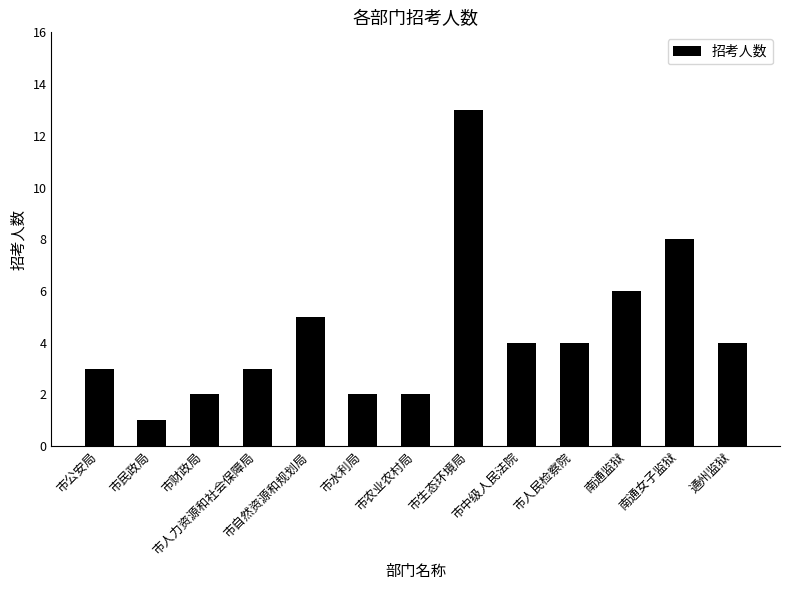

Reading left to right, transcribe all the data shown in this chart.

3	1	2	3	5	2	2	13	4	4	6	8	4